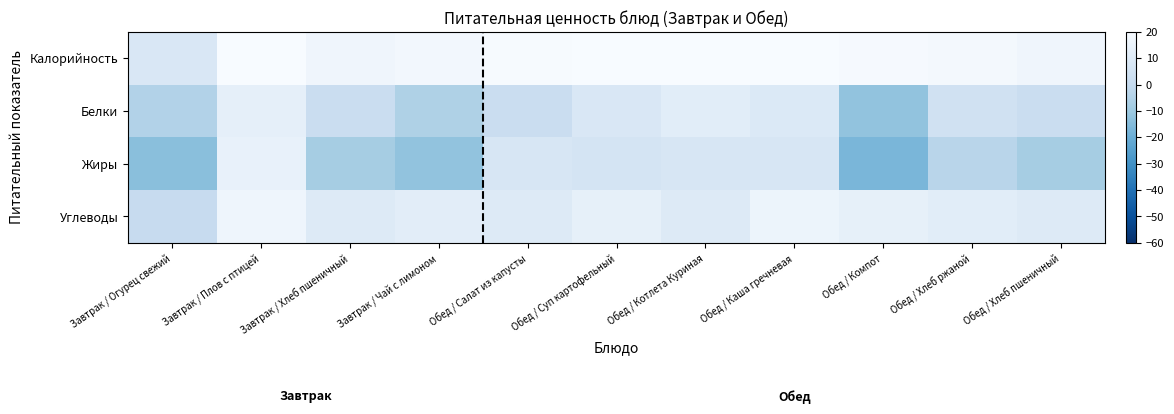

Between Завтрак / Плов с птицей and Обед / Хлеб пшеничный, which is larger?

Завтрак / Плов с птицей